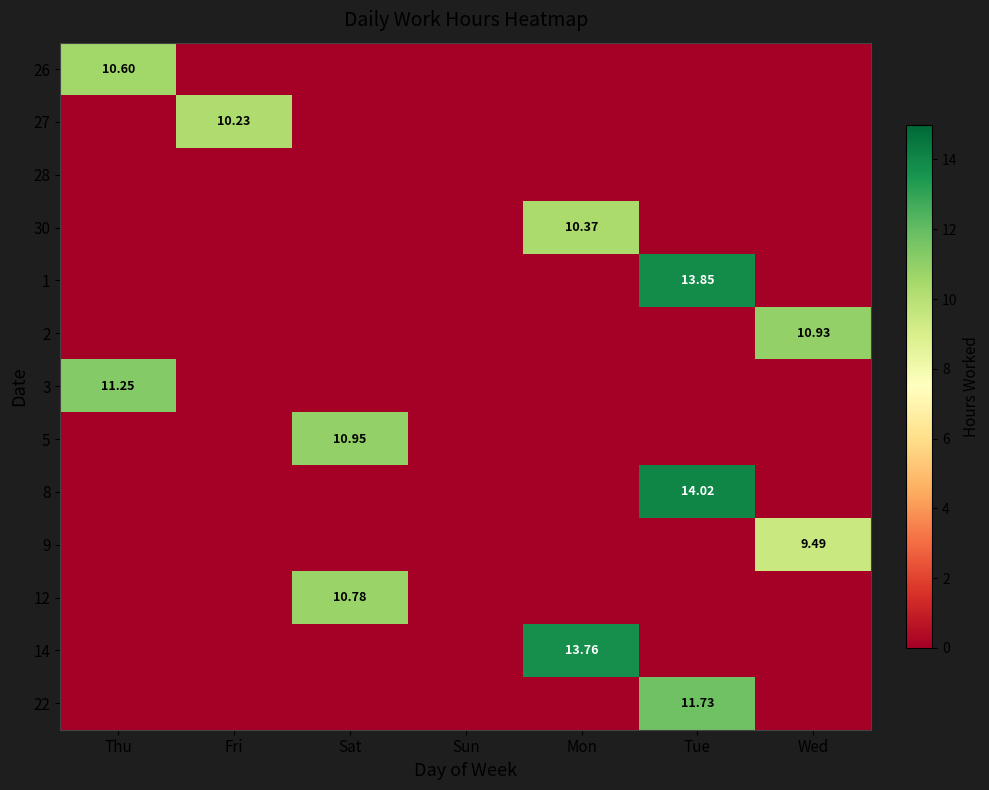

List the labels in order of 27 value, smallest first.

Thu, Sat, Sun, Mon, Tue, Wed, Fri